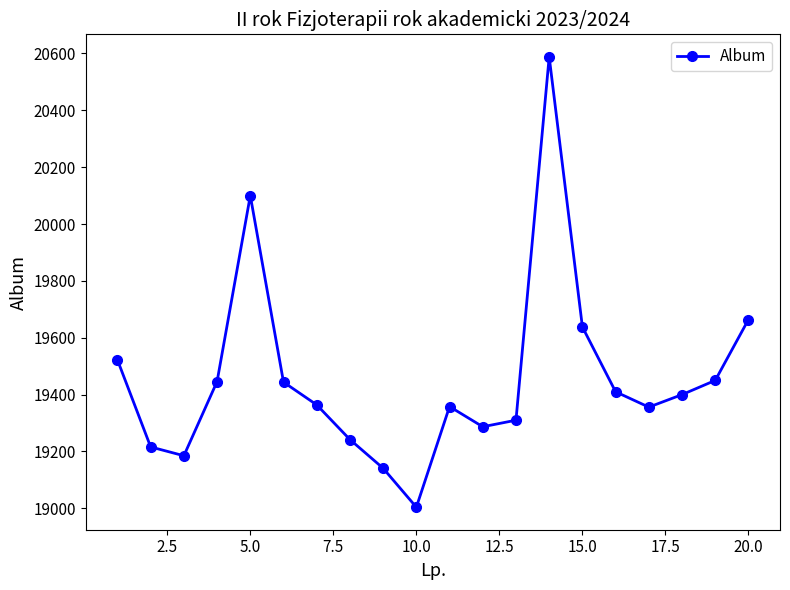

What is the value of the 14th point from the left?

20588